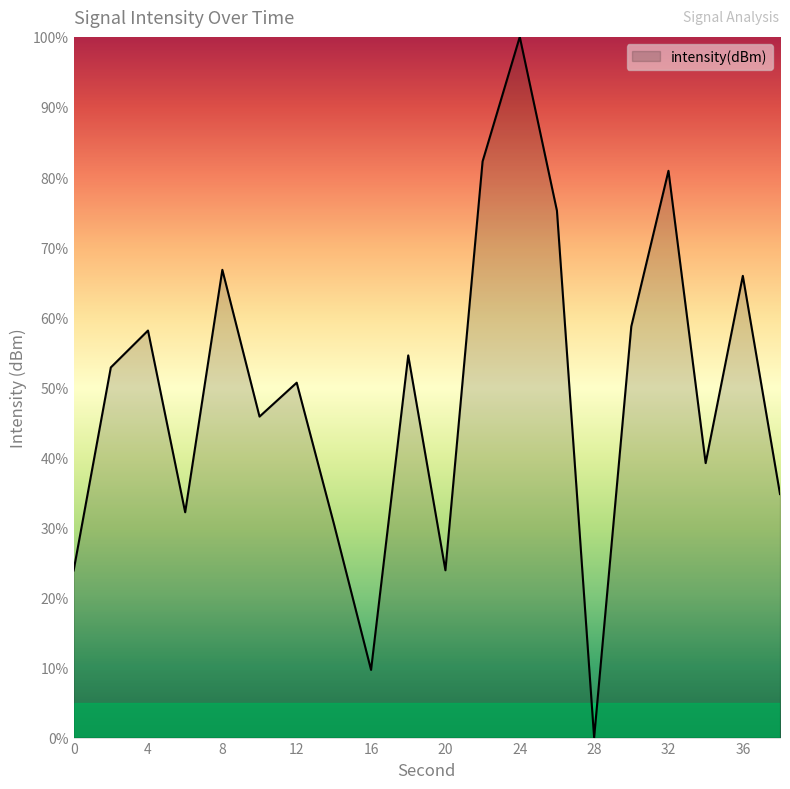

How many values are below 52?

10